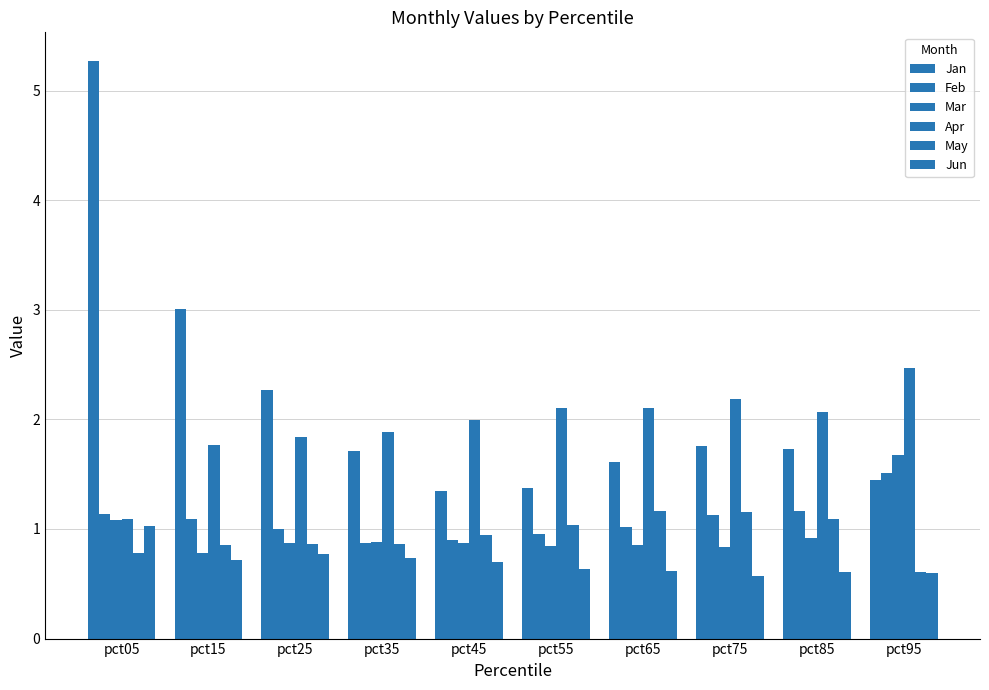

True or false: Jan has a value of 1.6 at pct65.

True